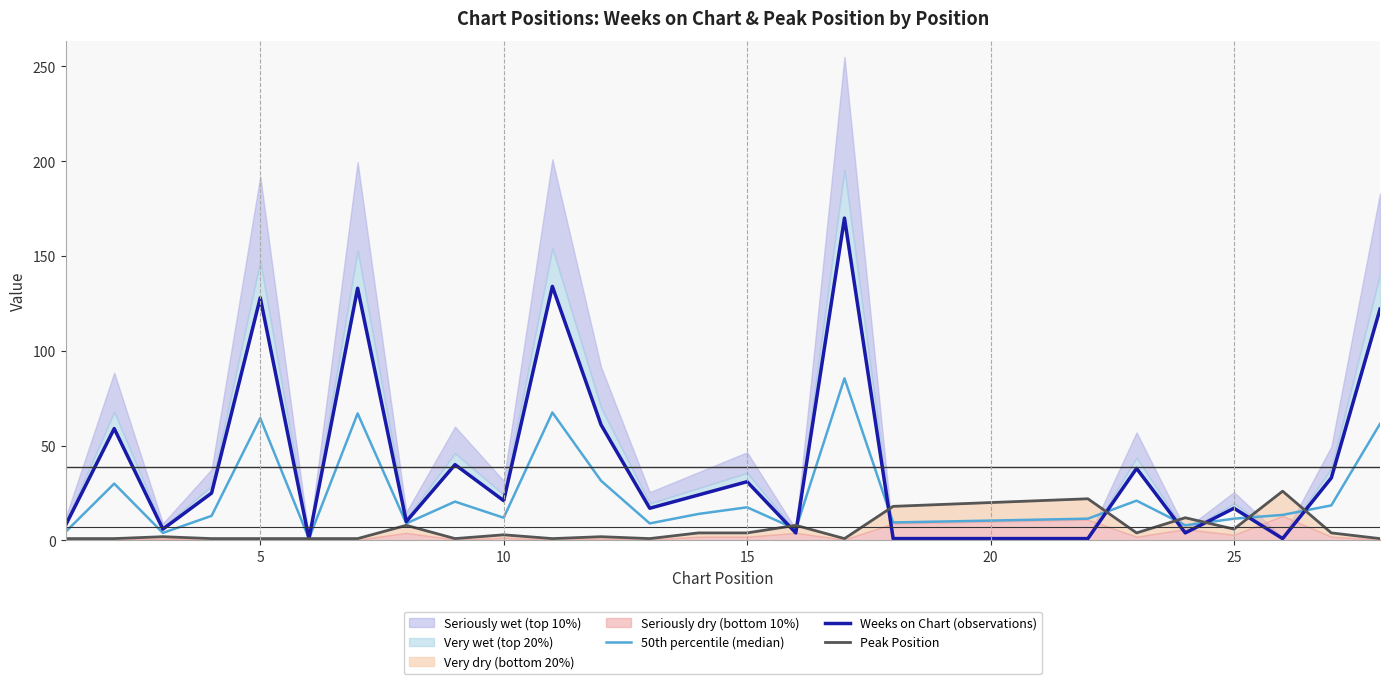

At how many categories does at least one series exceed 68?

5